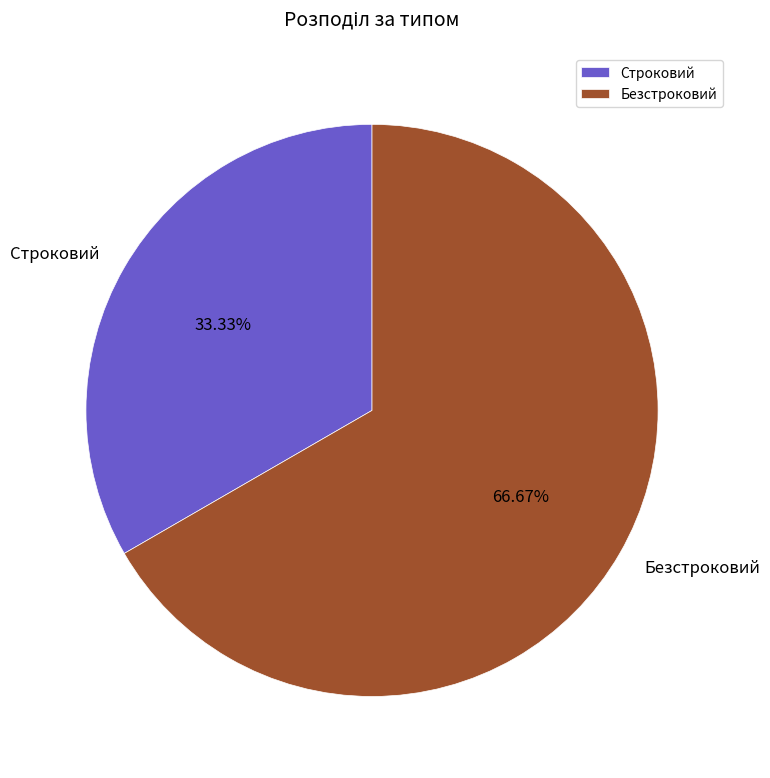

To the nearest percent, what percentage of the pie is Безстроковий?

67%